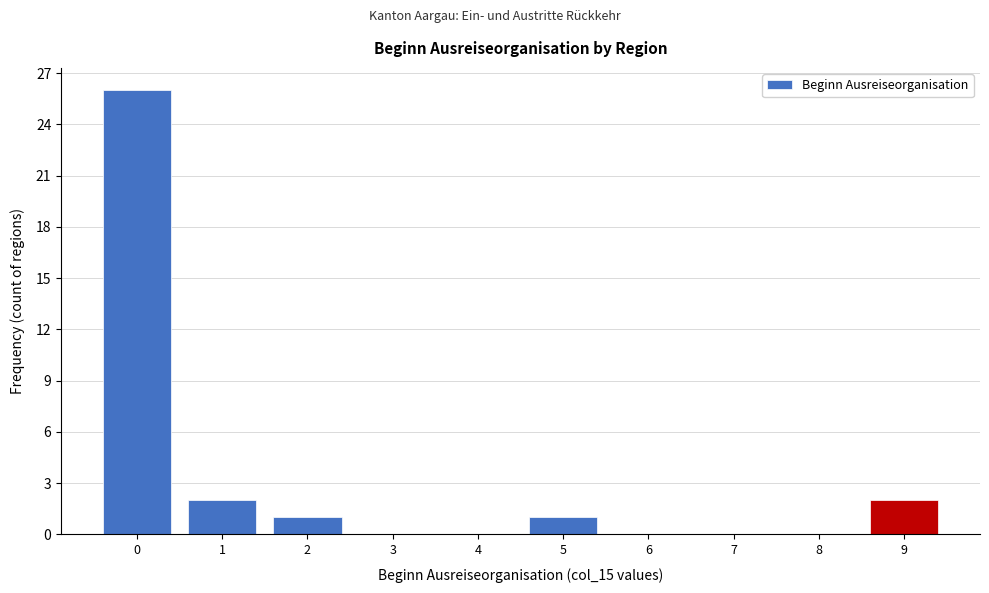

Reading left to right, transcribe all the data shown in this chart.

0=26	1=2	2=1	3=0	4=0	5=1	6=0	7=0	8=0	9=2